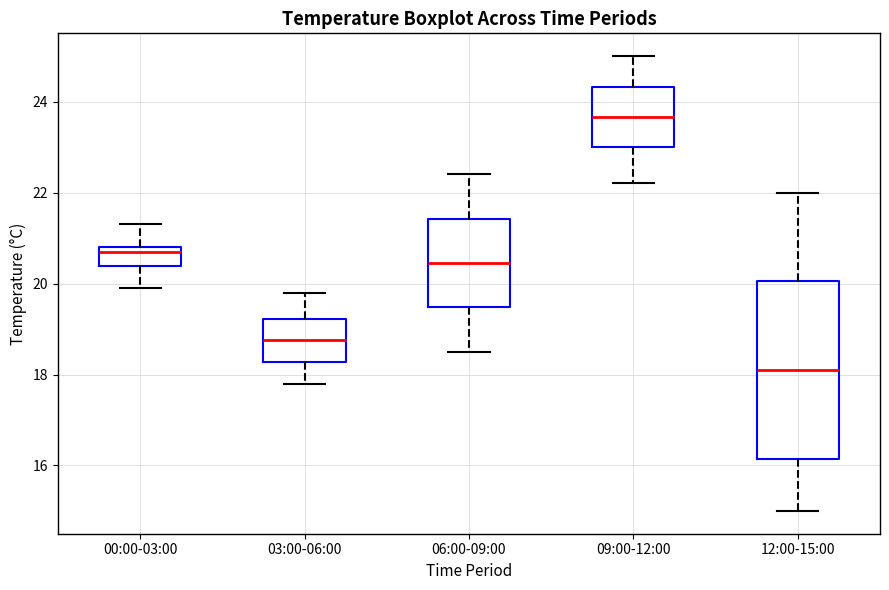

Reading left to right, transcribe this box plot: for each box, give where its median line is, the range the box spans, and where its two whiskers end, as read against the y-axis. The values are not printed on the chart, so give them approximately, as read against the axis.

00:00-03:00: median 20.8 (just below the box's upper edge), box 20.4 to 20.8, whiskers 20.0 to 21.4
03:00-06:00: median 18.8, box 18.2 to 19.2, whiskers 17.8 to 19.8
06:00-09:00: median 20.4, box 19.4 to 21.4, whiskers 18.6 to 22.4
09:00-12:00: median 23.6, box 23.0 to 24.4, whiskers 22.2 to 25.0
12:00-15:00: median 18.2, box 16.2 to 20.0, whiskers 15.0 to 22.0